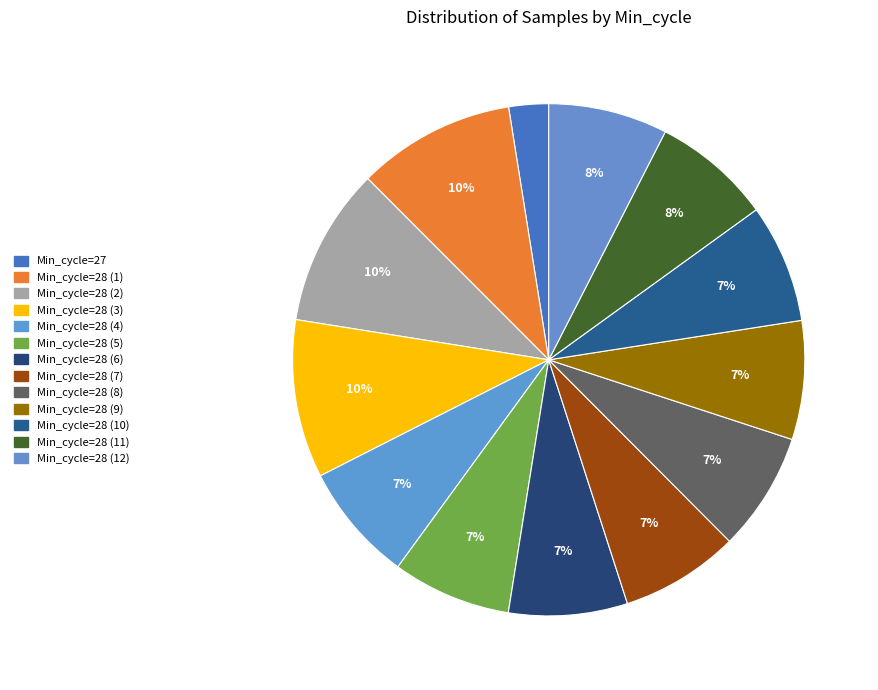

How many segments does this pie chart have?

13